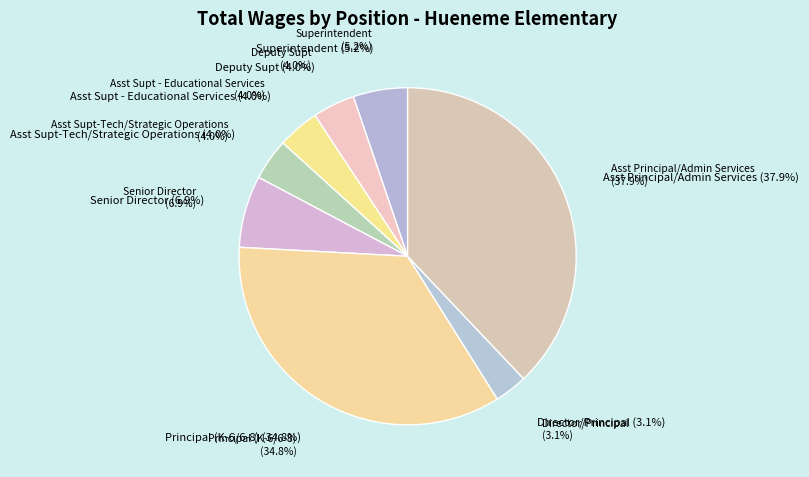

Which category has the biggest portion of the pie?

Asst Principal/Admin Services